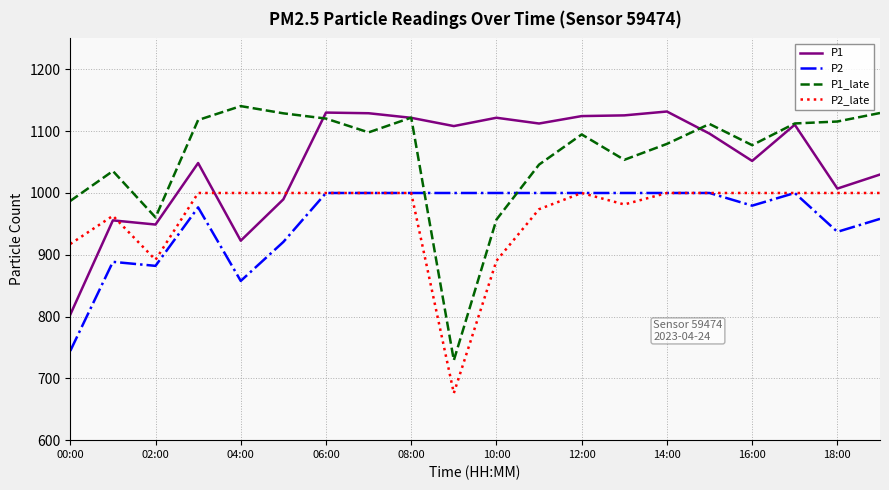

What is the average value of the P1_late series?

1060.8